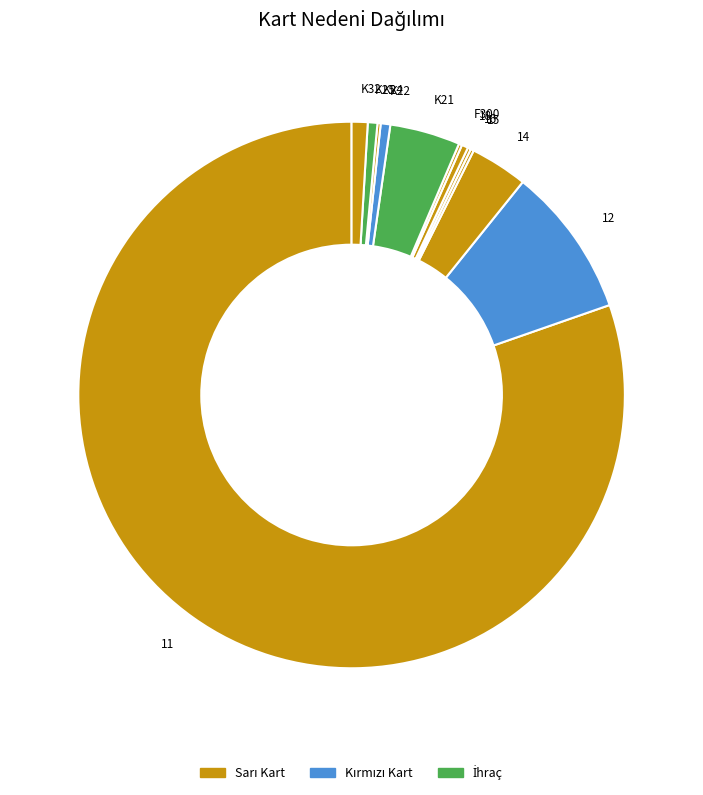

Approximately how many times larger is the value at K32 compared to 14?

0.3